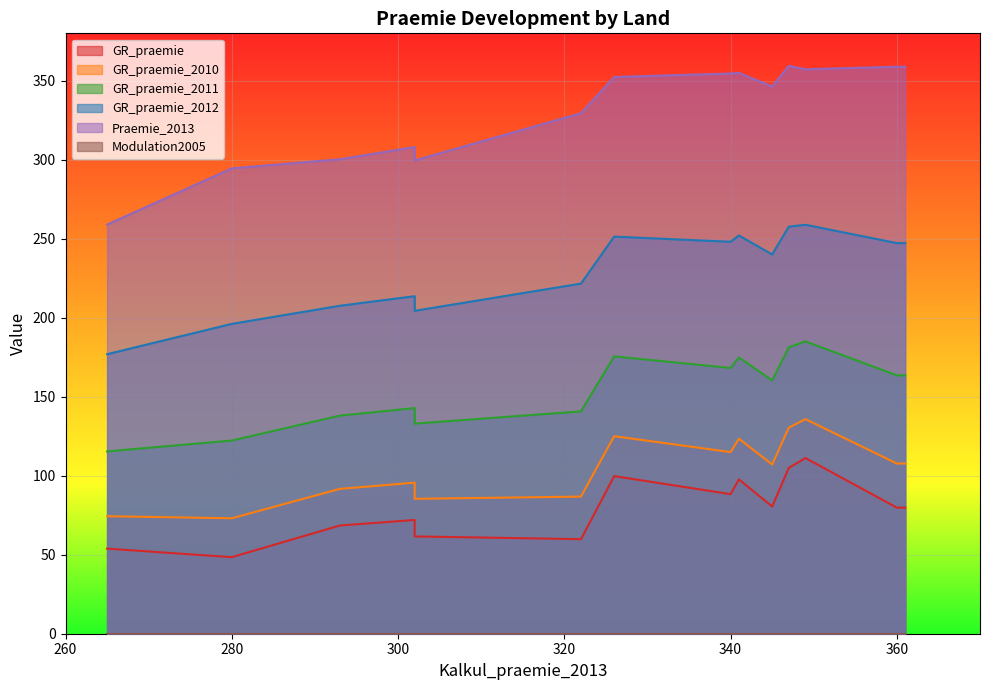

Which series has the widest spread of values?

Praemie_2013